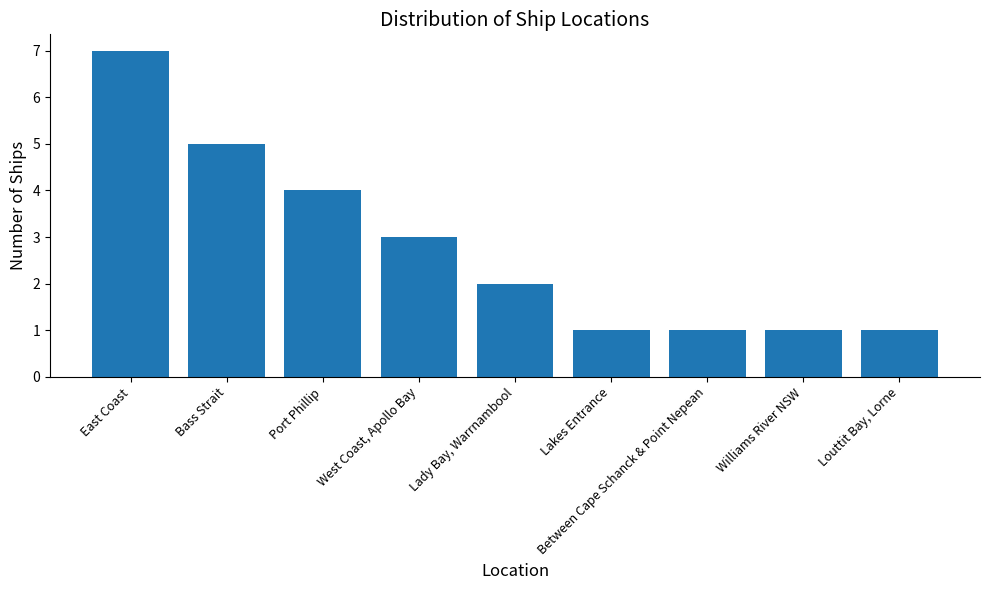

True or false: the data shows 5 at West Coast, Apollo Bay.

False